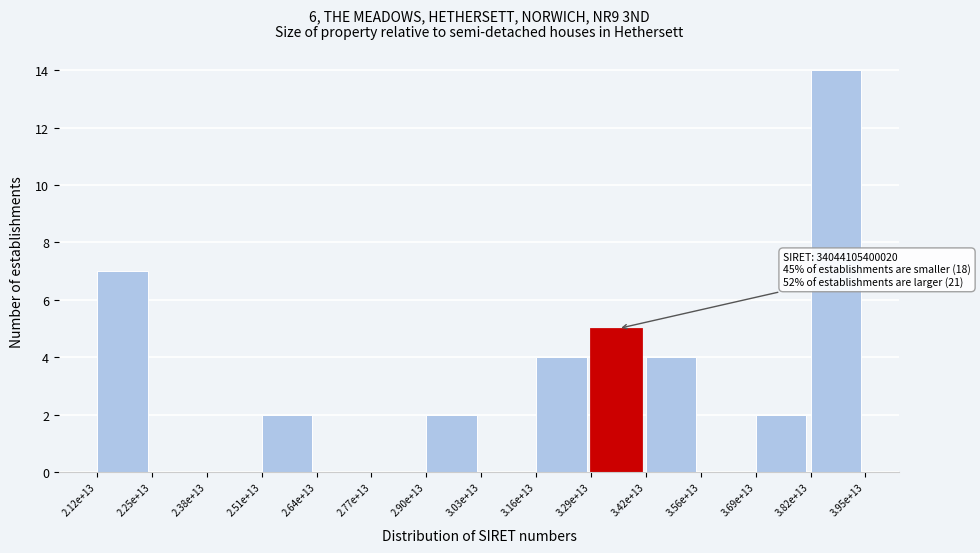

Reading left to right, list all the values displayed in this chart.

2.12e+13=7	2.25e+13=0	2.38e+13=0	2.51e+13=2	2.64e+13=0	2.77e+13=0	2.90e+13=2	3.03e+13=0	3.16e+13=4	3.29e+13=5	3.42e+13=4	3.56e+13=0	3.69e+13=2	3.82e+13=14